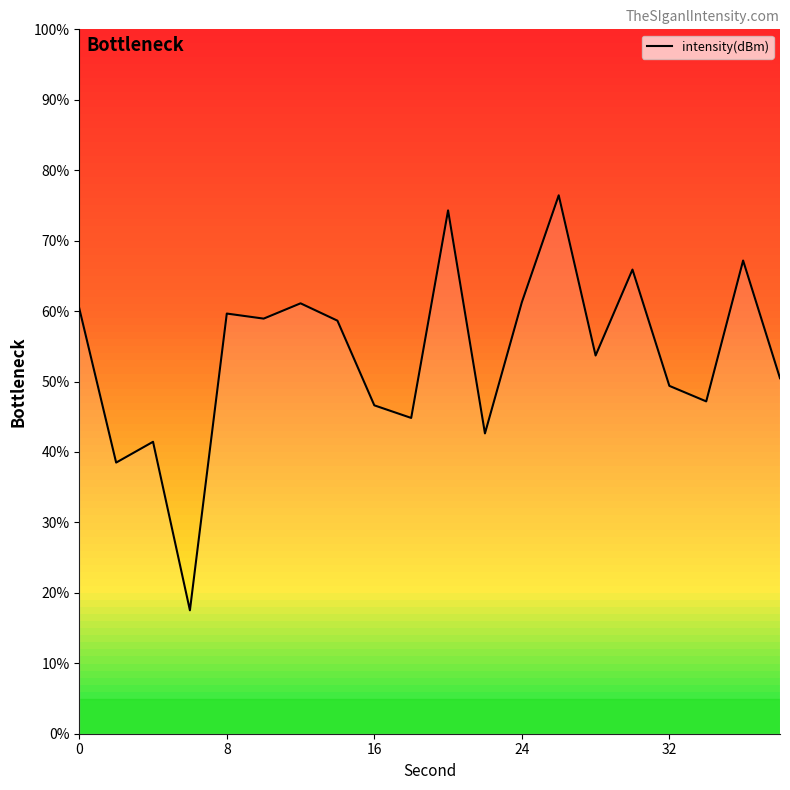

How many lines are shown in the chart?

1